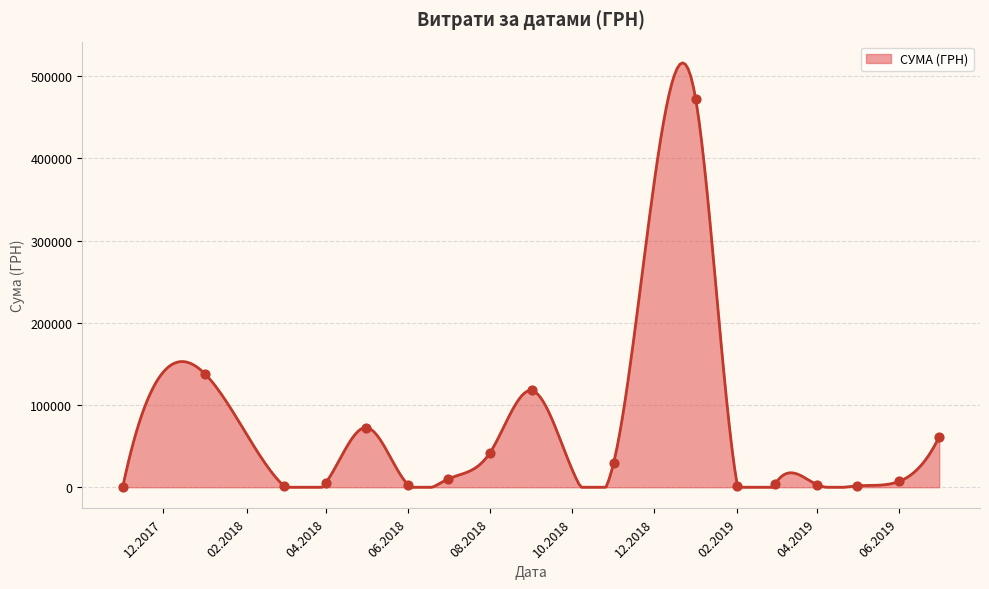

What is the ratio of the value at 36 to the value at 31?

3.3